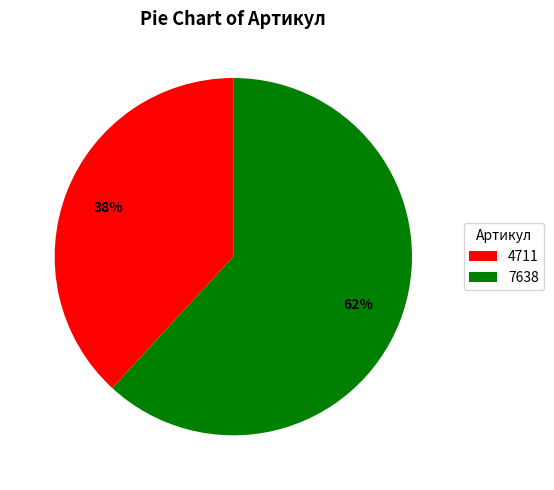

Which has a higher value, 7638 or 4711?

7638